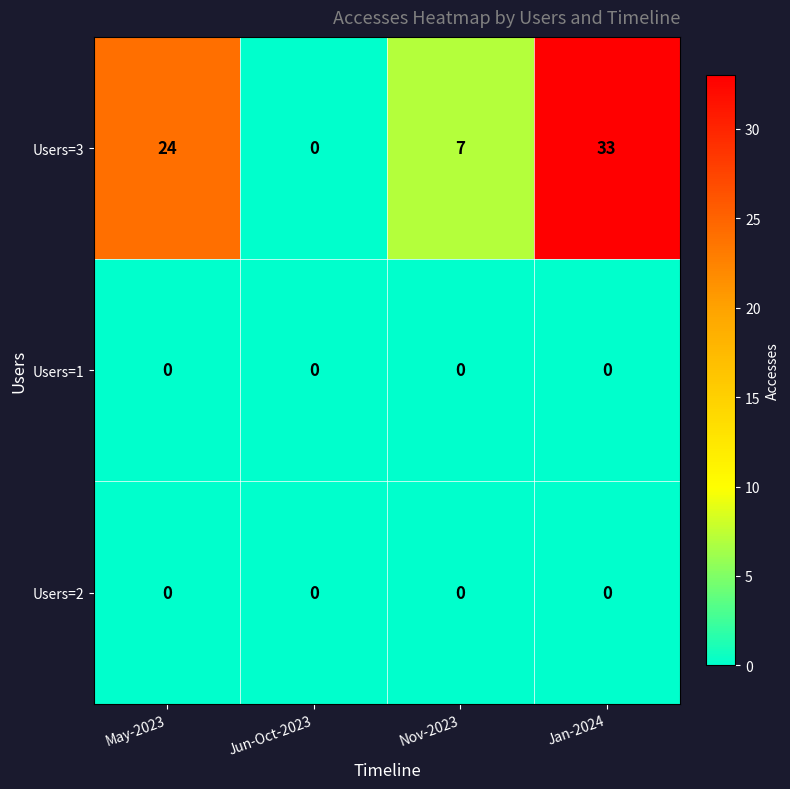

At which label is Users=3 closest to 16?

May-2023